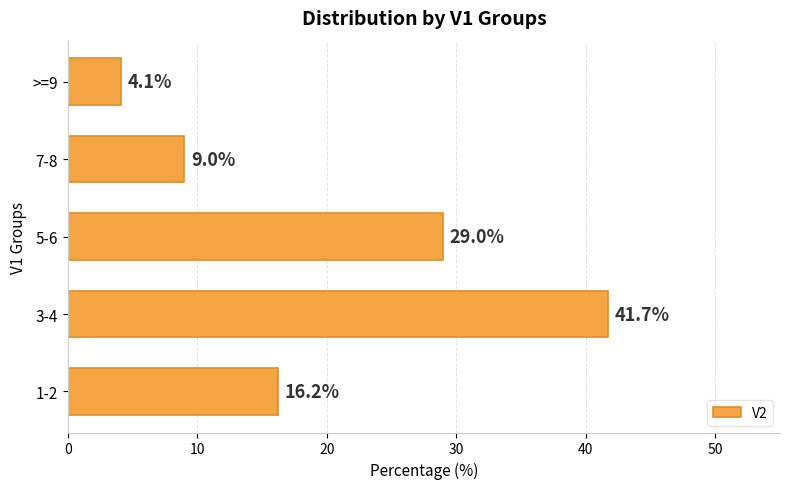

What is the difference between the maximum and minimum values?

37.6